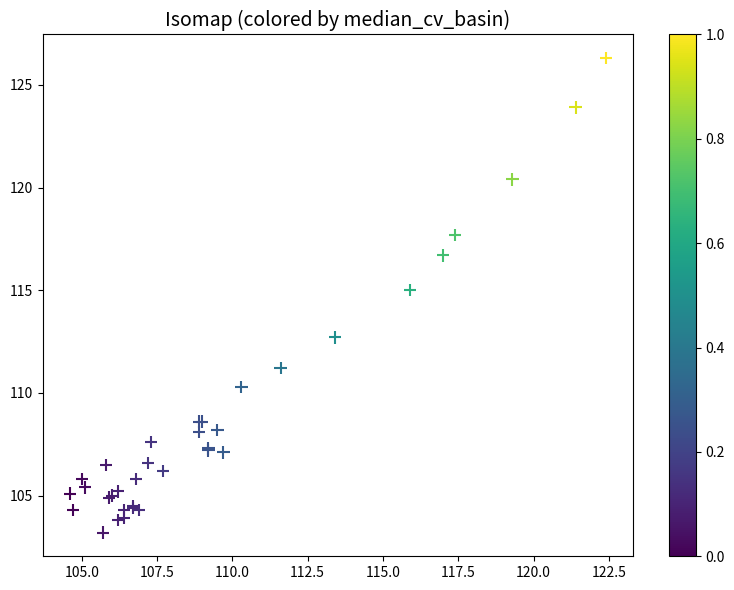

What Y value in the scatter plot is closest to 114?

115.0